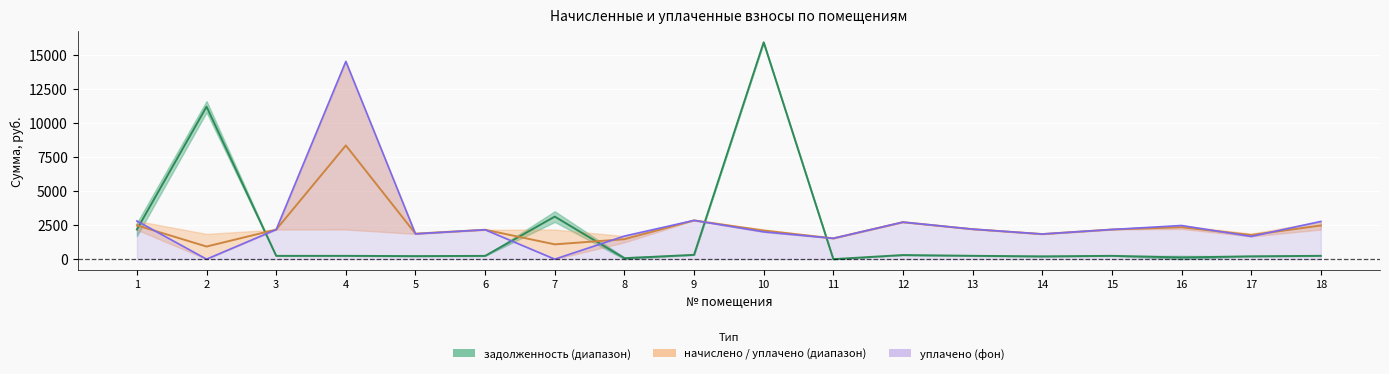

At which category is the sum across all series the highest?

4